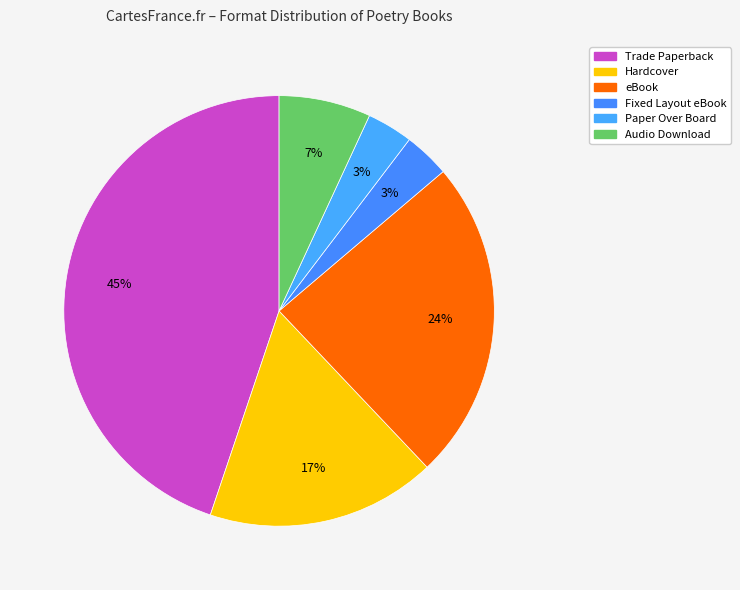

Is the sum of Trade Paperback and Paper Over Board greater than half?

No